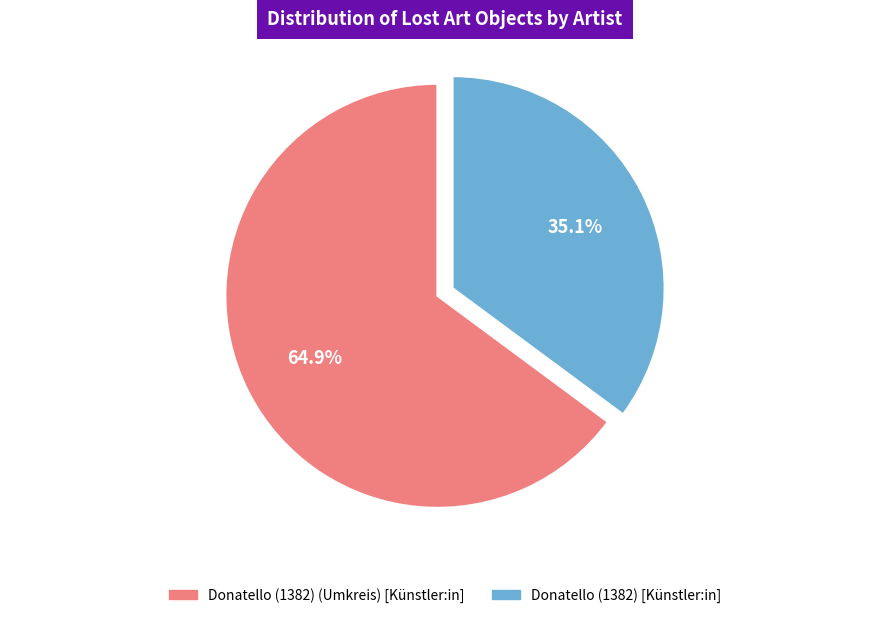

What is the smallest slice in the pie chart?

Donatello (1382) [Künstler:in]